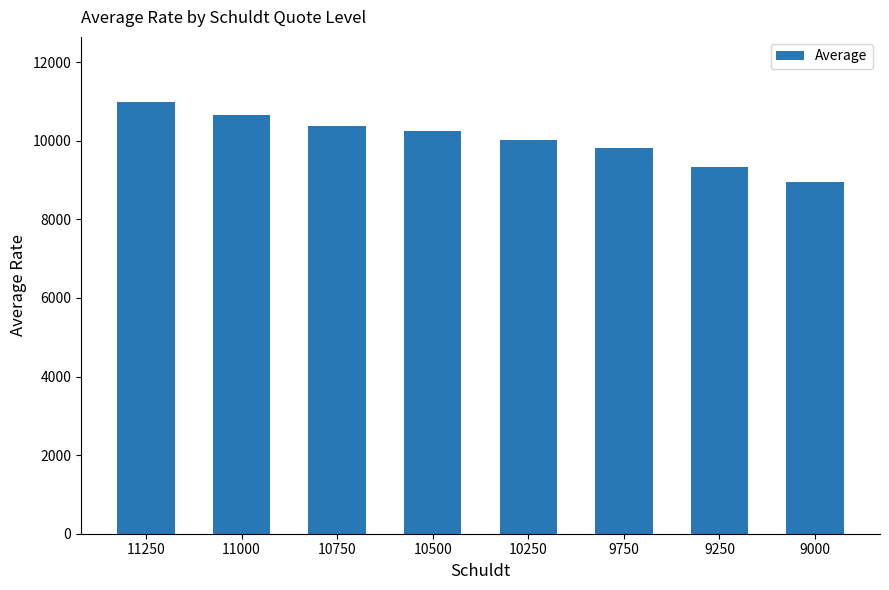

What is the ratio of the value at 9750 to the value at 9250?

1.0